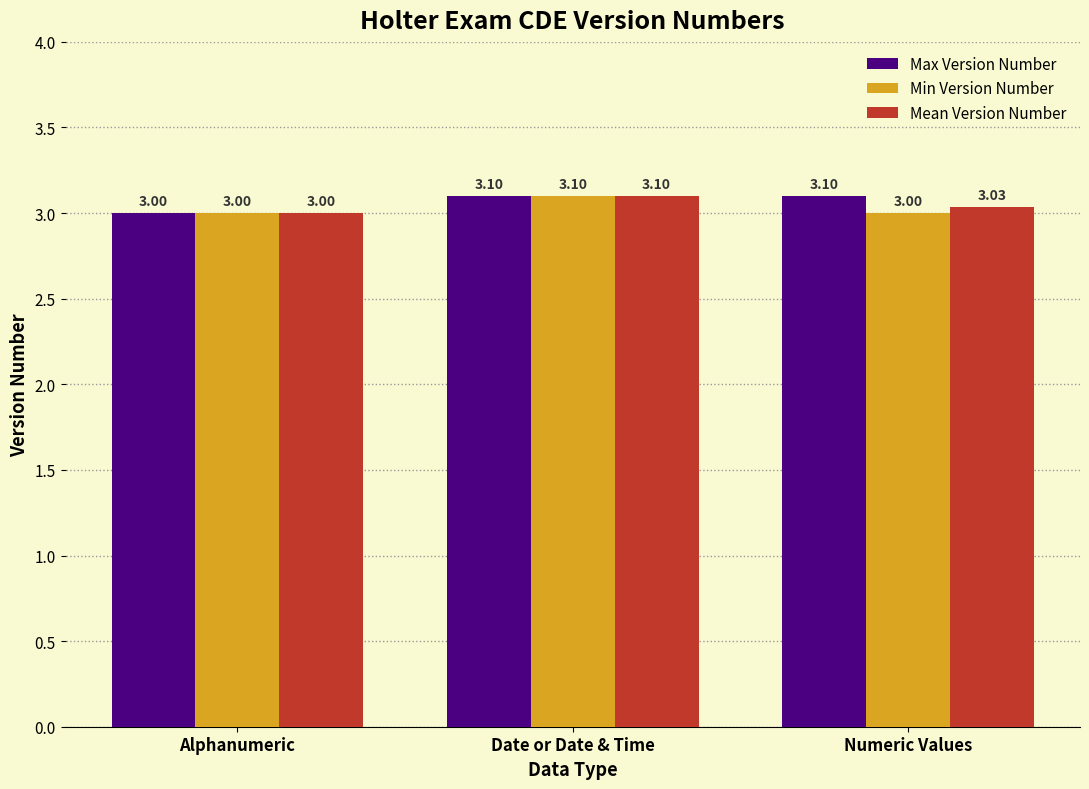

What is the difference between the Min Version Number values at Date or Date & Time and Alphanumeric?

0.1